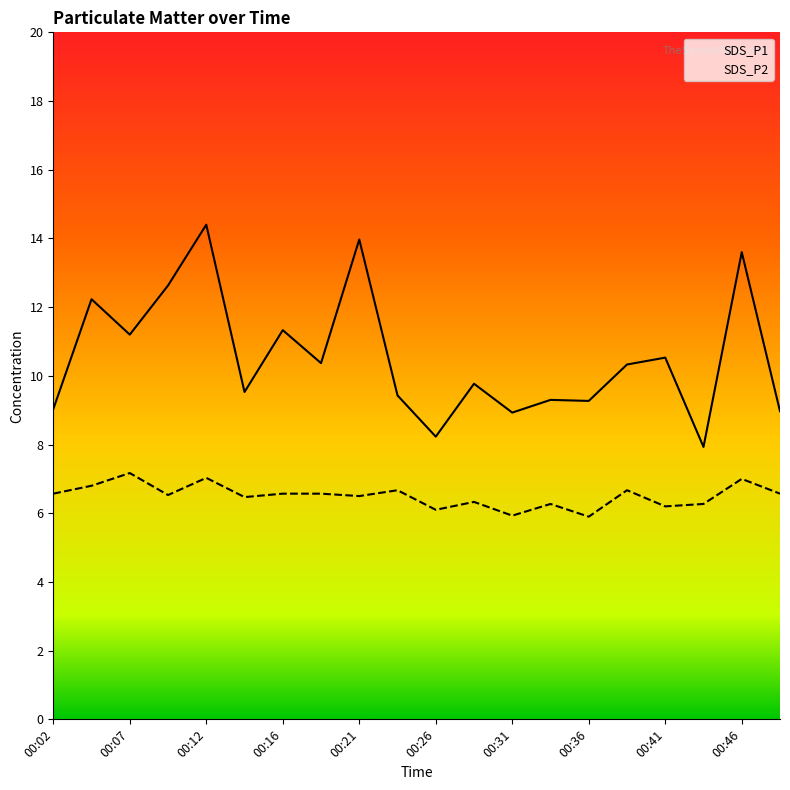

What is the average value of the SDS_P1 series?

10.5